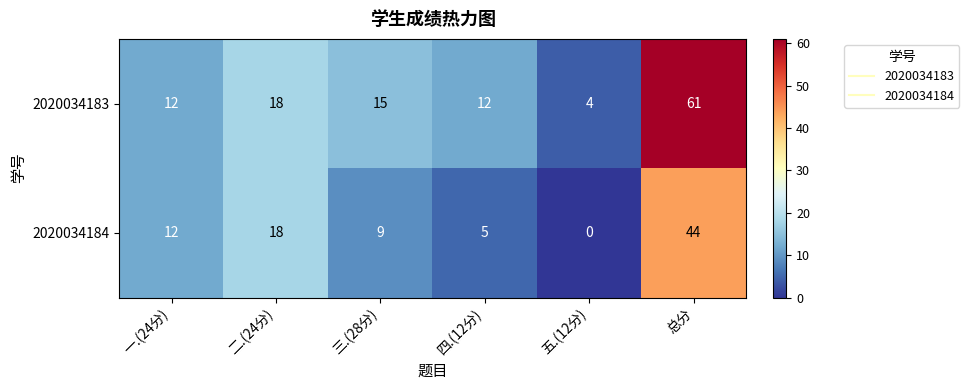

Is the value of 2020034183 at 三.(28分) greater than the value of 2020034184 at 一.(24分)?

Yes